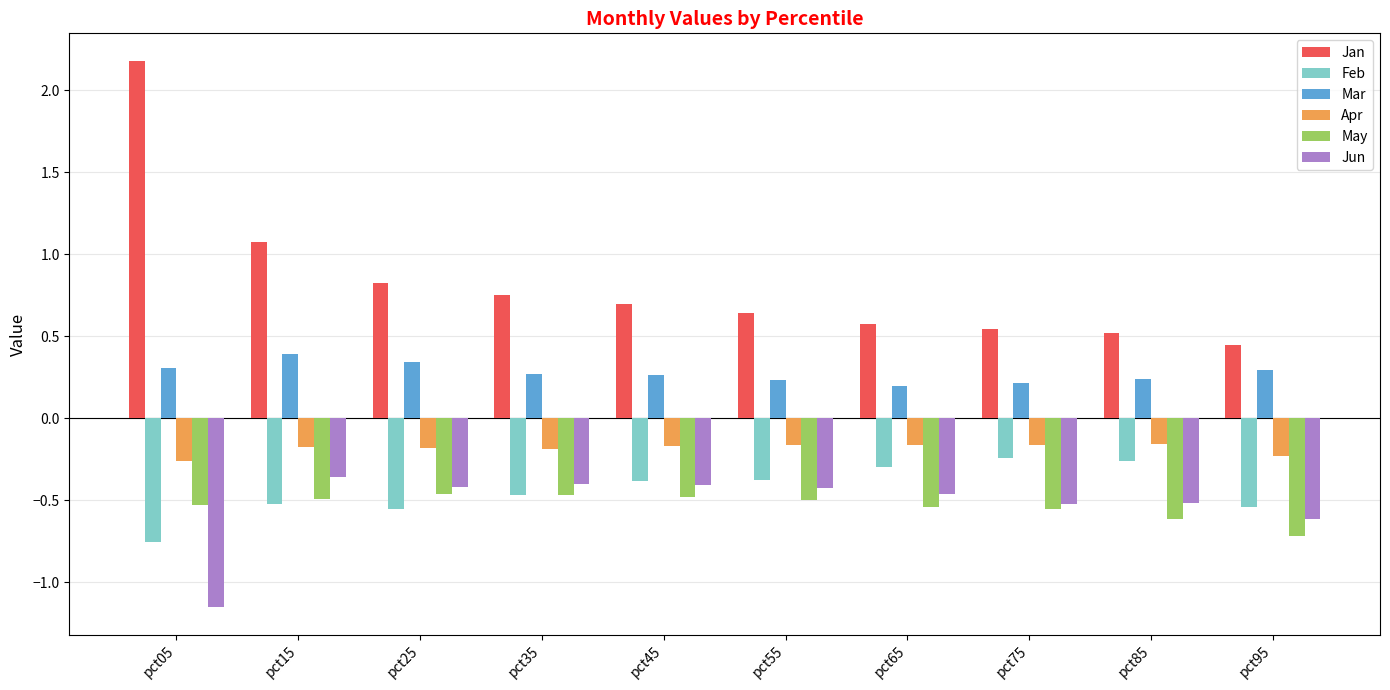

At which label is Jan closest to 1?

pct15